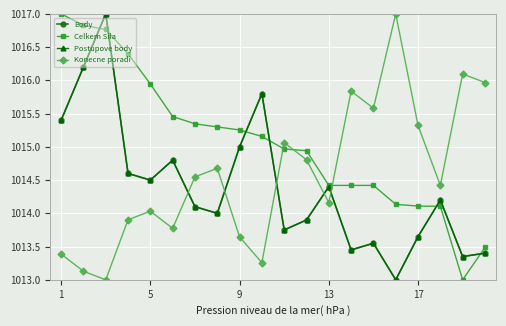

Does the chart have visible grid lines?

Yes